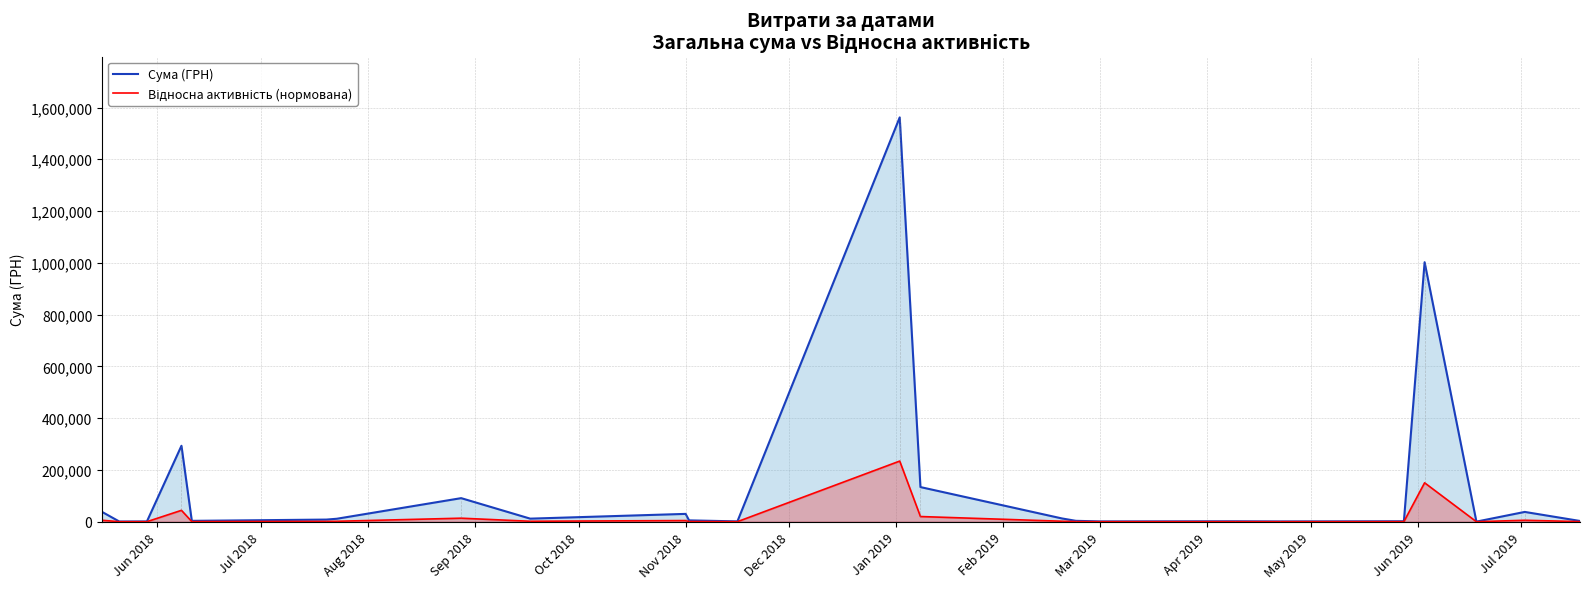

What is the greatest value displayed?

1561831.7